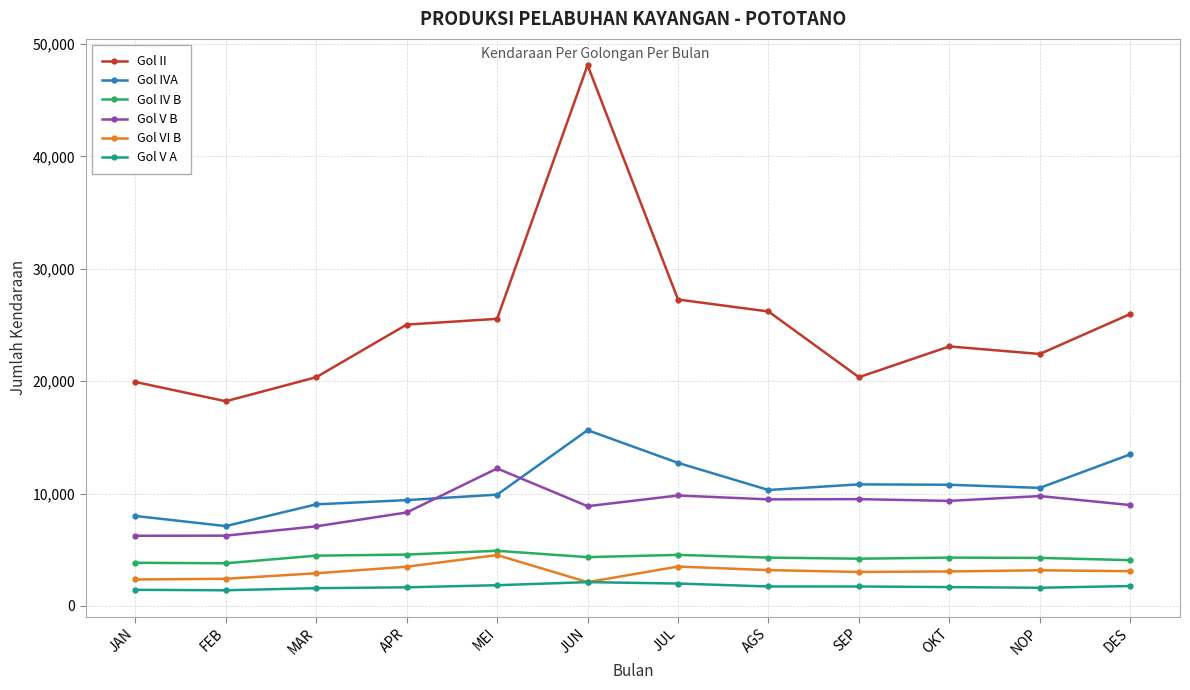

True or false: Gol V B and Gol IV B intersect in this chart.

False